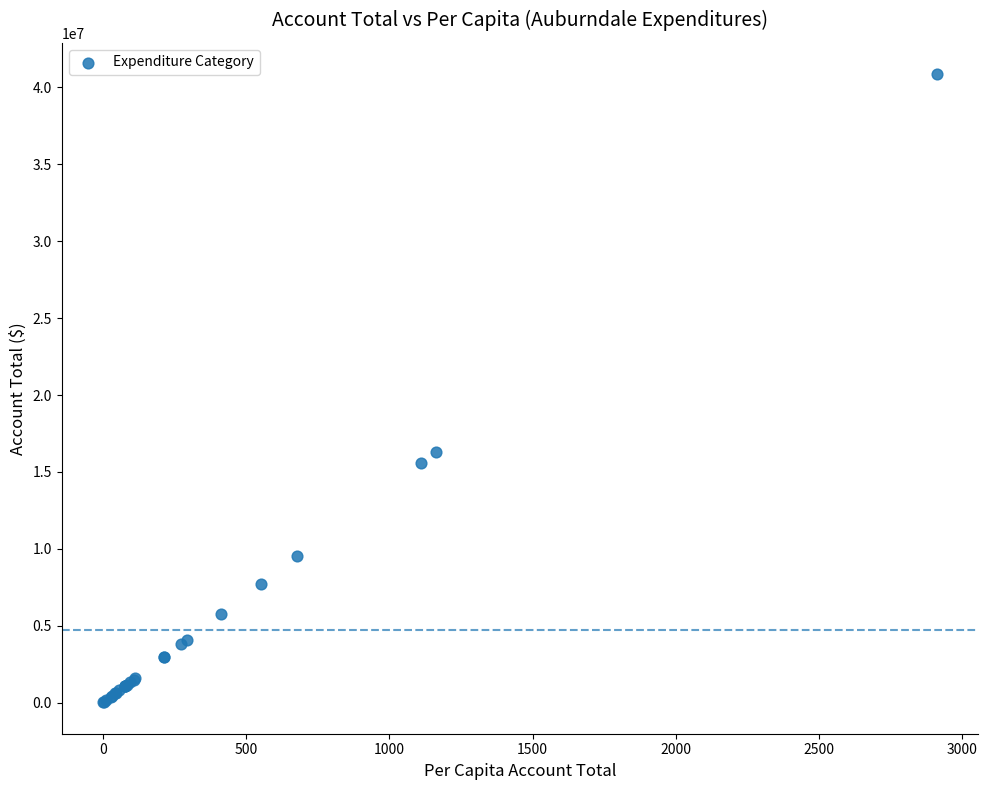

What Y value in the scatter plot is closest to 20440040?

16301820